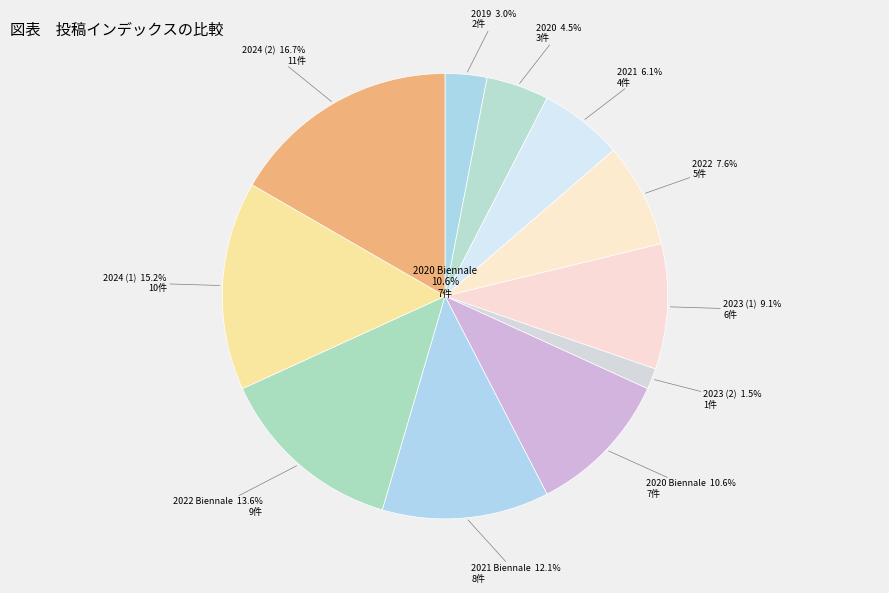

What percentage is the 2021 slice, to the nearest percent?

6%